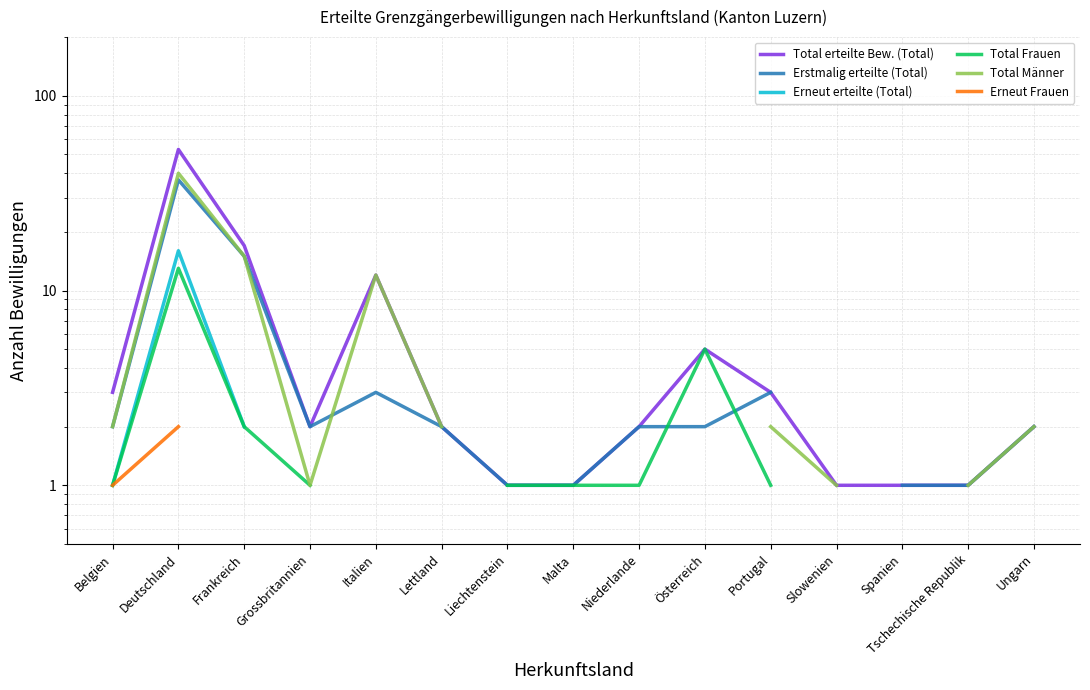

The Total Frauen series shows 20.9 at Deutschland. True or false?

False